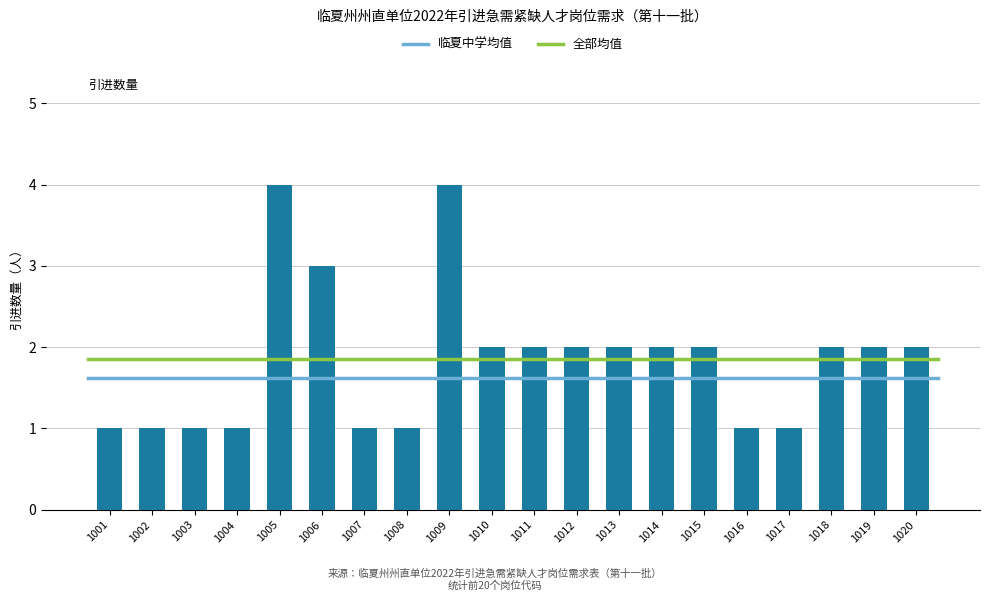

The value at 1019 is 2. True or false?

True